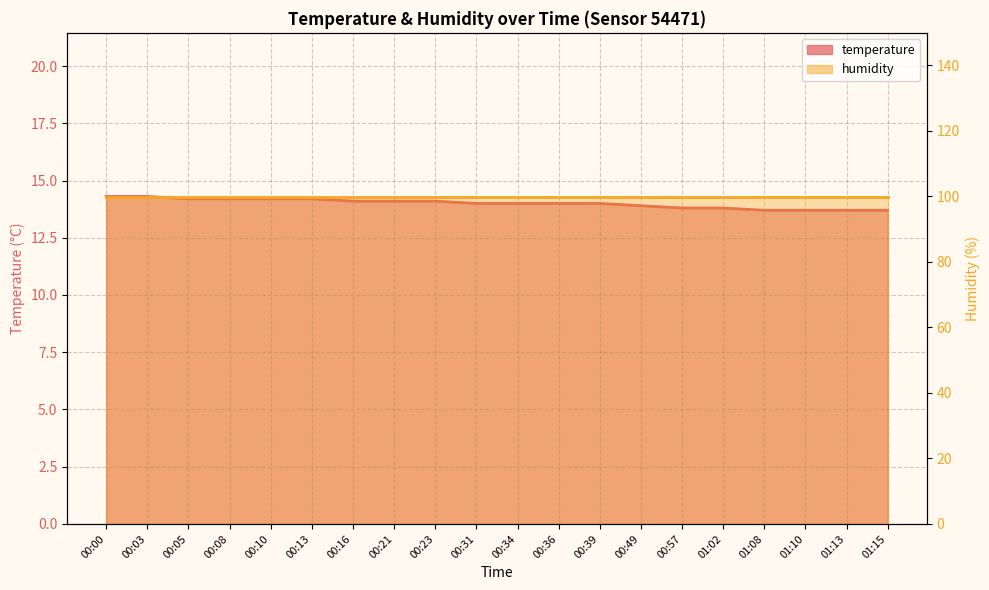

Rank the categories by value from highest to lowest.

00:00, 00:03, 00:05, 00:08, 00:10, 00:13, 00:16, 00:21, 00:23, 00:31, 00:34, 00:36, 00:39, 00:49, 00:57, 01:02, 01:08, 01:10, 01:13, 01:15